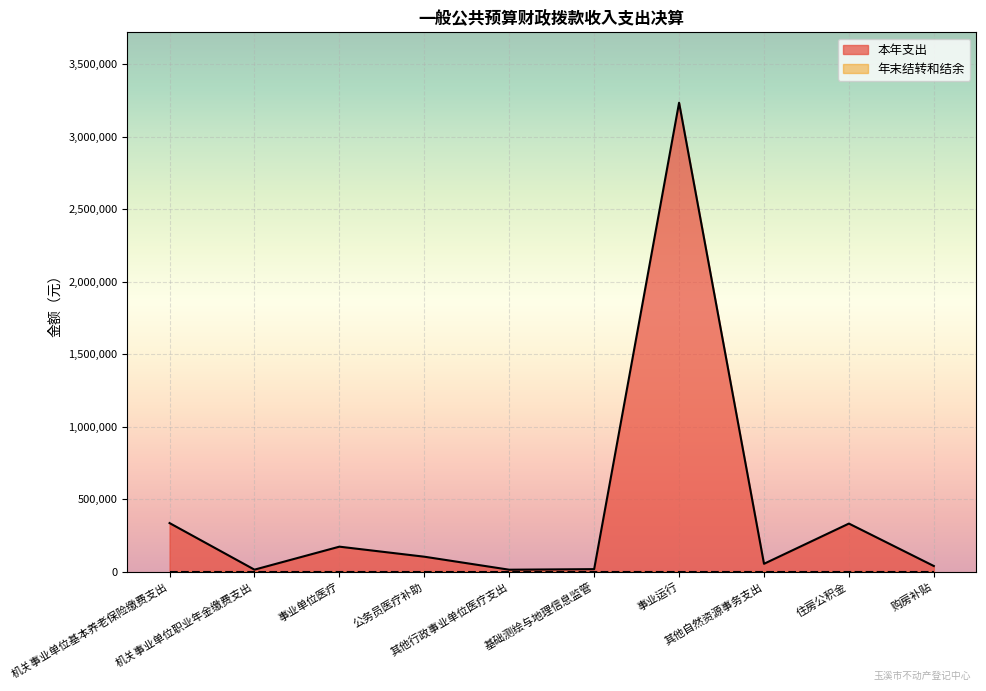

What is the label of the 8th point from the left?

其他自然资源事务支出